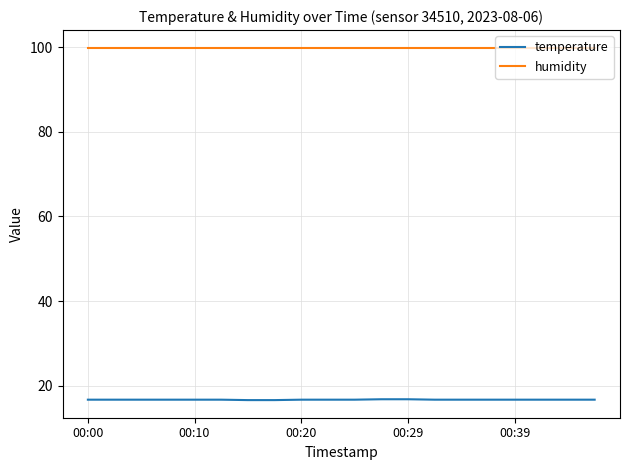

Rank the series by their average value, from lowest to highest.

temperature, humidity